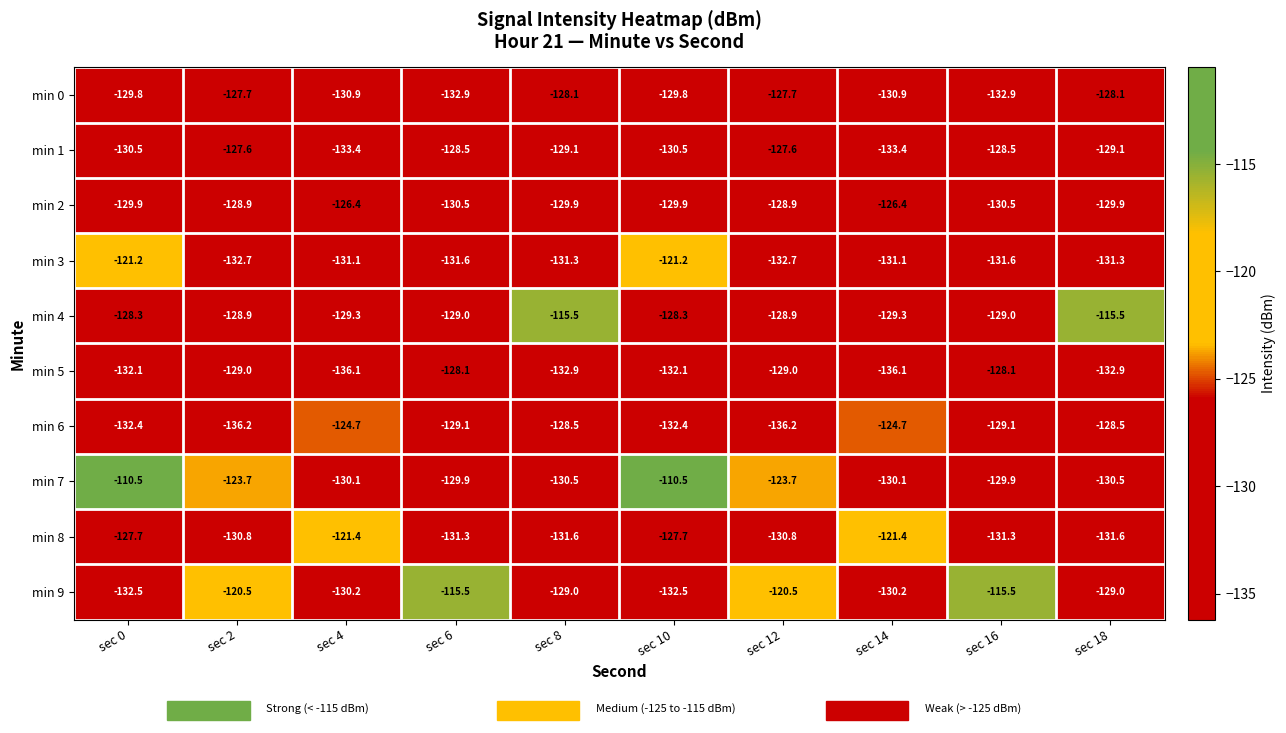

What is the sum of the min 4 values at sec 14 and sec 16?

-258.3